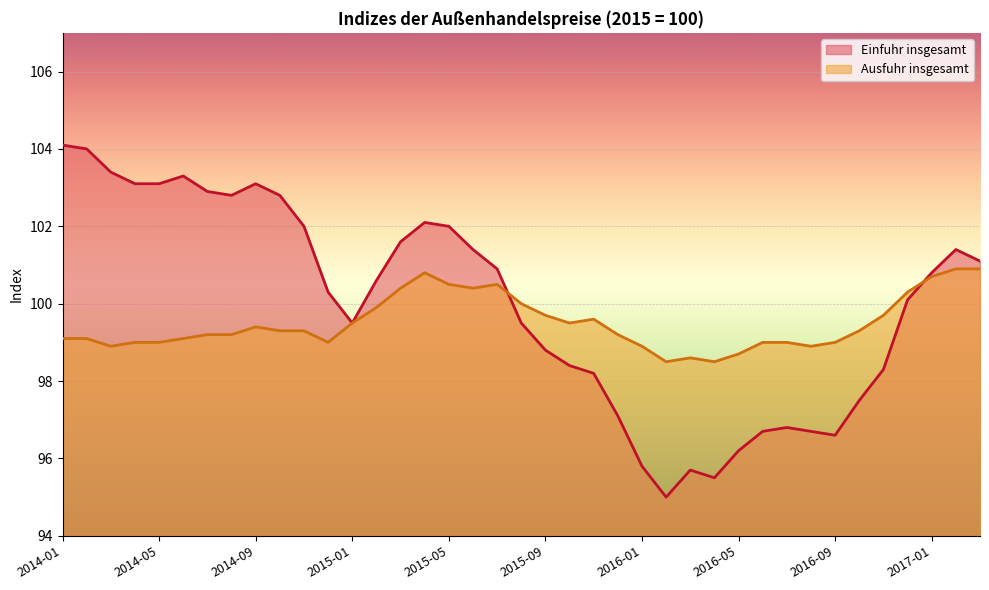

How many data points in Einfuhr insgesamt are above 100?

22